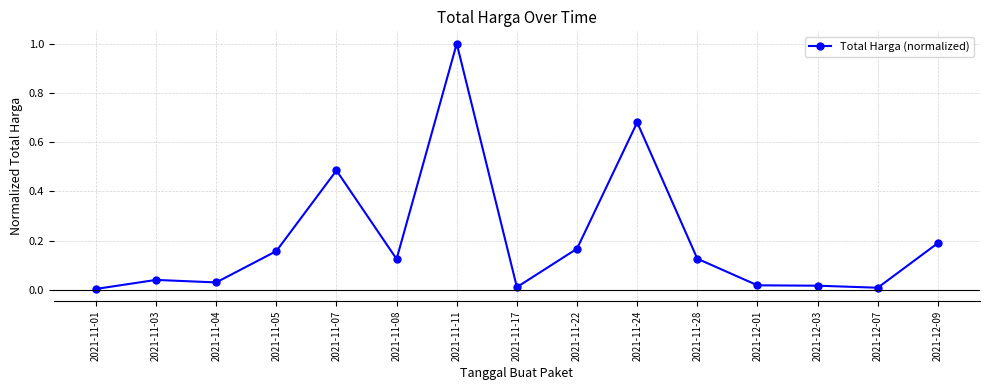

What is the label of the 10th point from the right?

2021-11-08